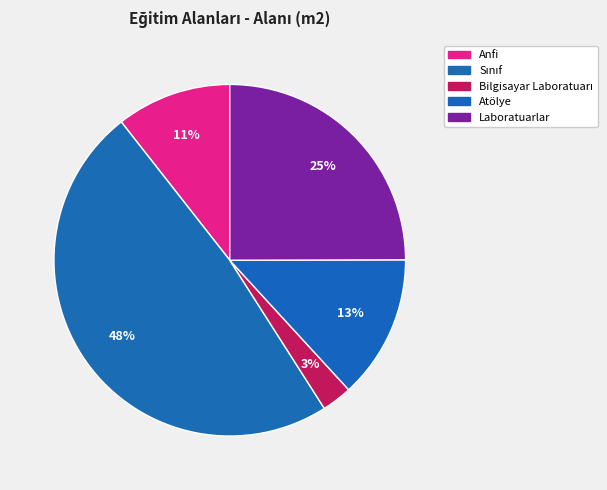

Is there a majority slice in this chart?

No